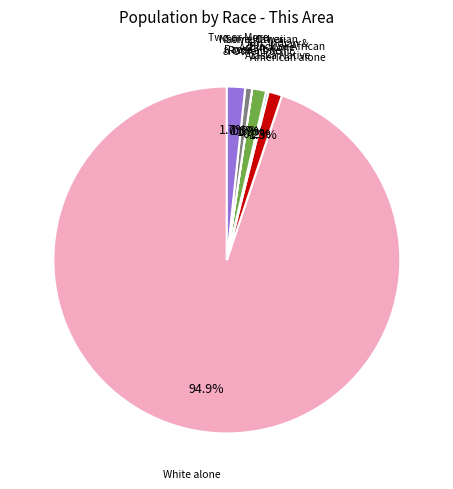

Is there a majority slice in this chart?

Yes